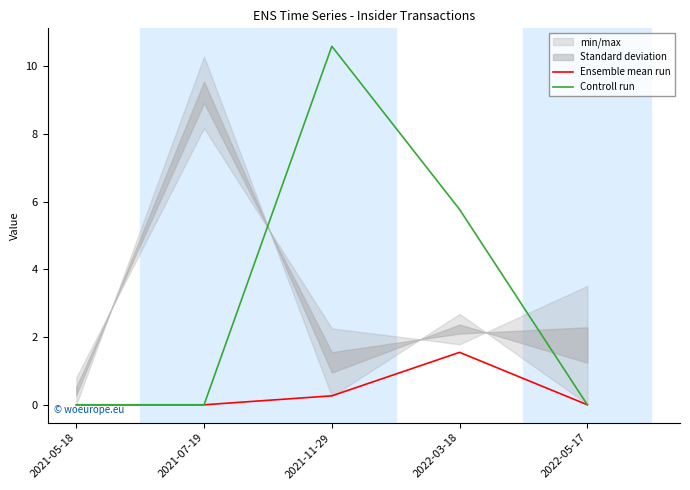

Does the chart have visible grid lines?

No